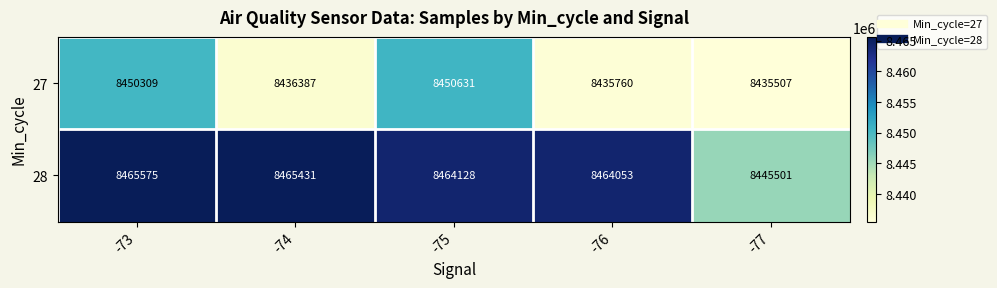

The 28 series shows 8465431 at -74. True or false?

True